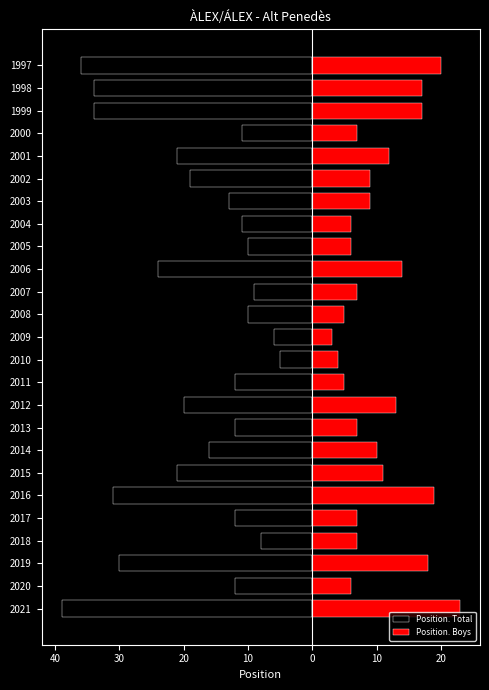

How many values in the Position. Boys series exceed 9?

11